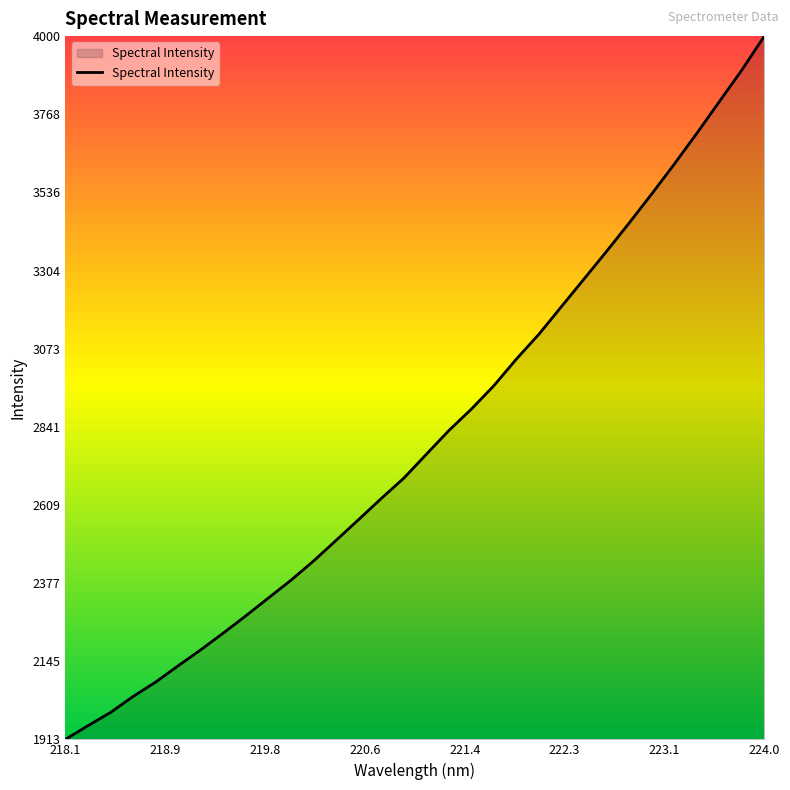

What is the greatest value displayed?

4000.1